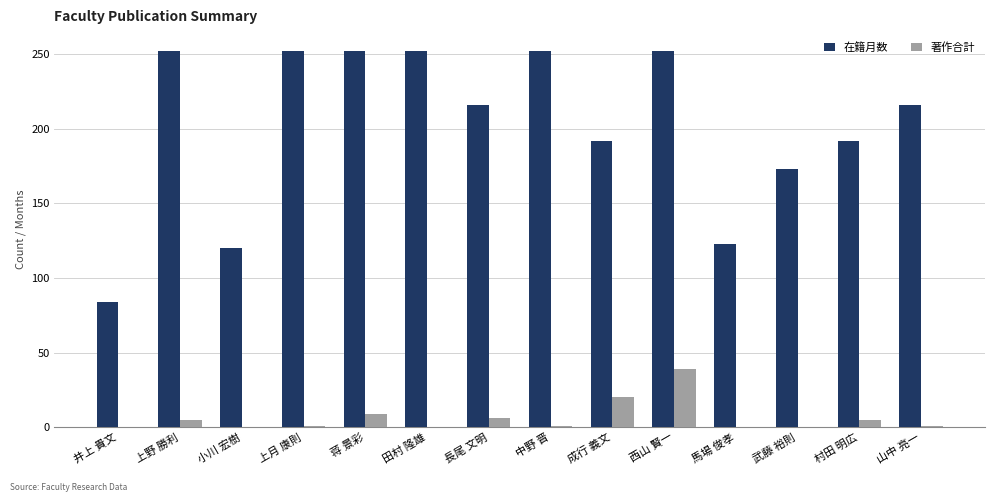

What is the greatest value displayed?

252